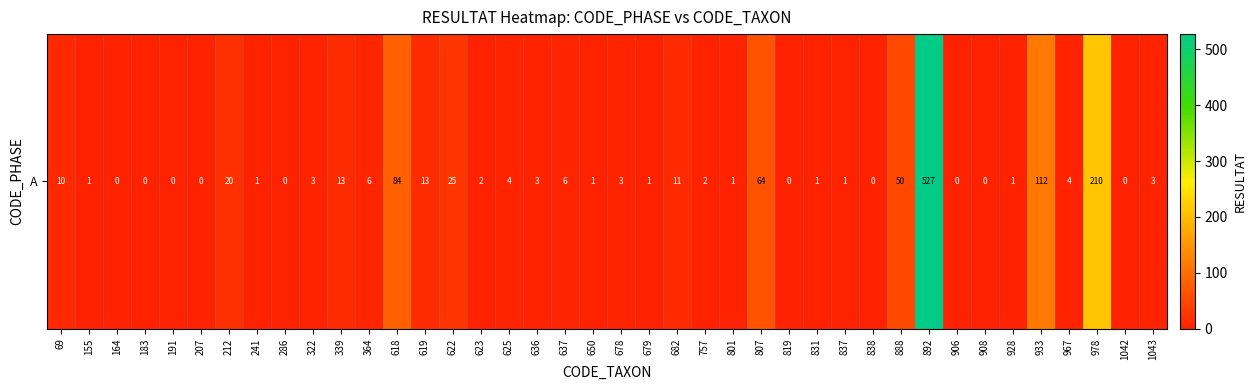

True or false: the data shows 3 at 757.

False